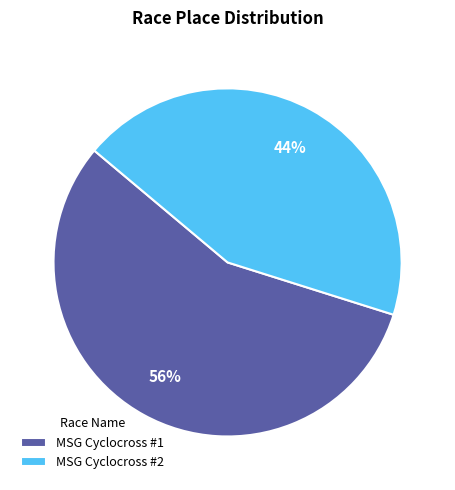

Do MSG Cyclocross #1 and MSG Cyclocross #2 together represent more than half of the pie?

Yes